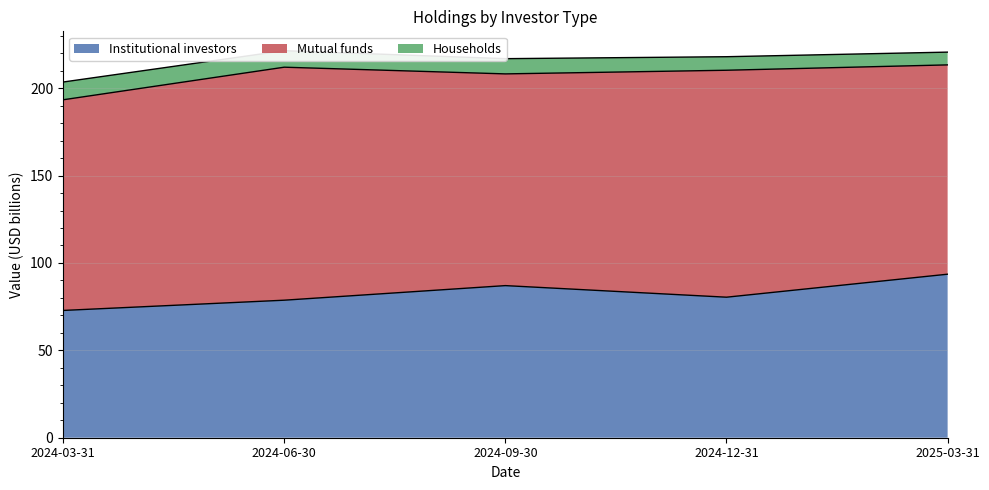

True or false: Households has more than 2 points higher than both neighbors.

False